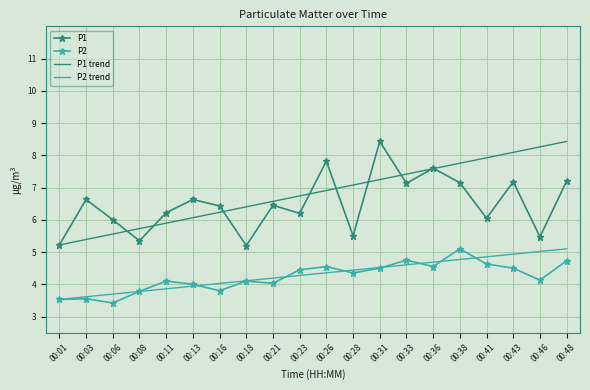

What is the total value across all series at 00:28?

21.4